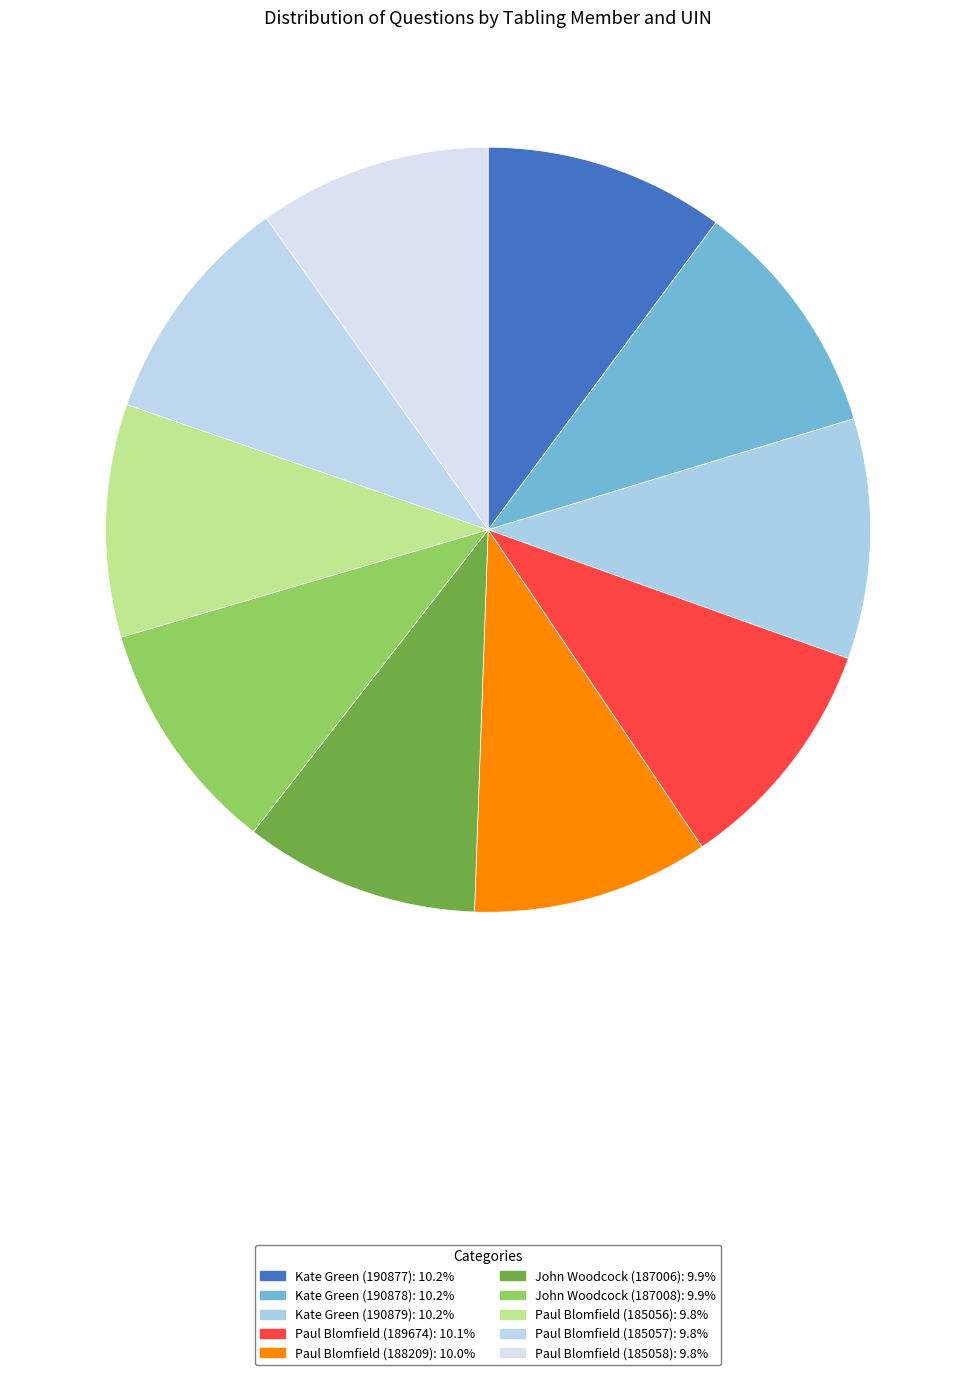

Between John Woodcock (187008) and Kate Green (190877), which is larger?

Kate Green (190877)